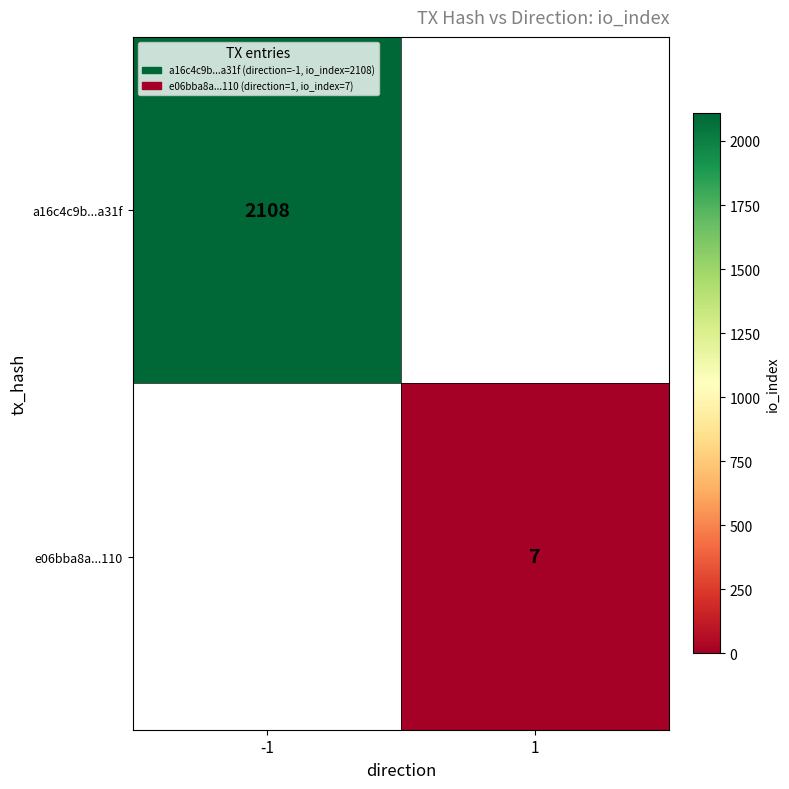

The value of e06bba8a...110 at 1 is 12. True or false?

False